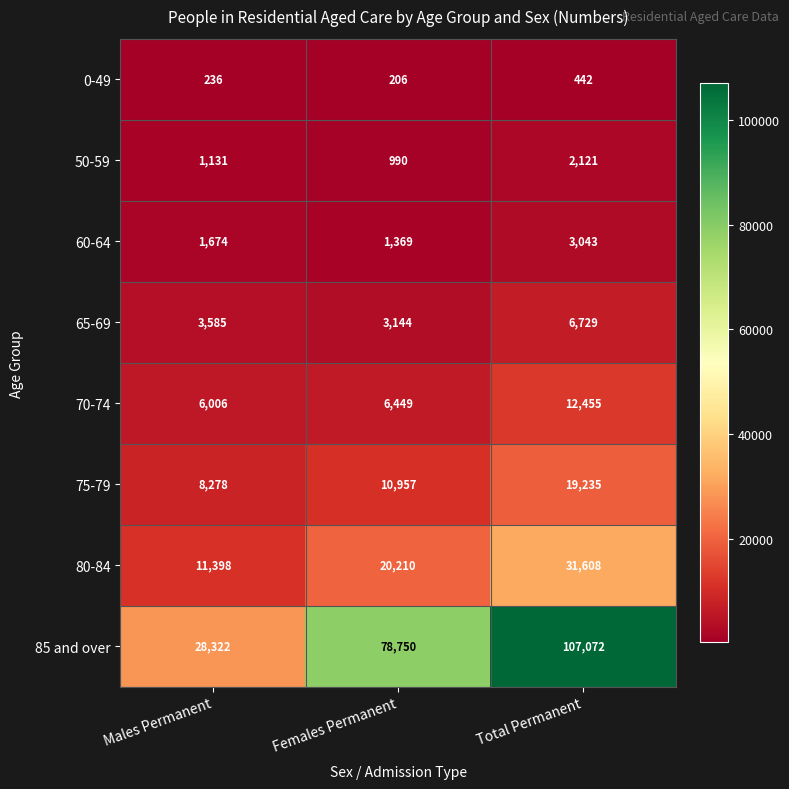

What is the difference between the highest and lowest values at Total Permanent?

106630